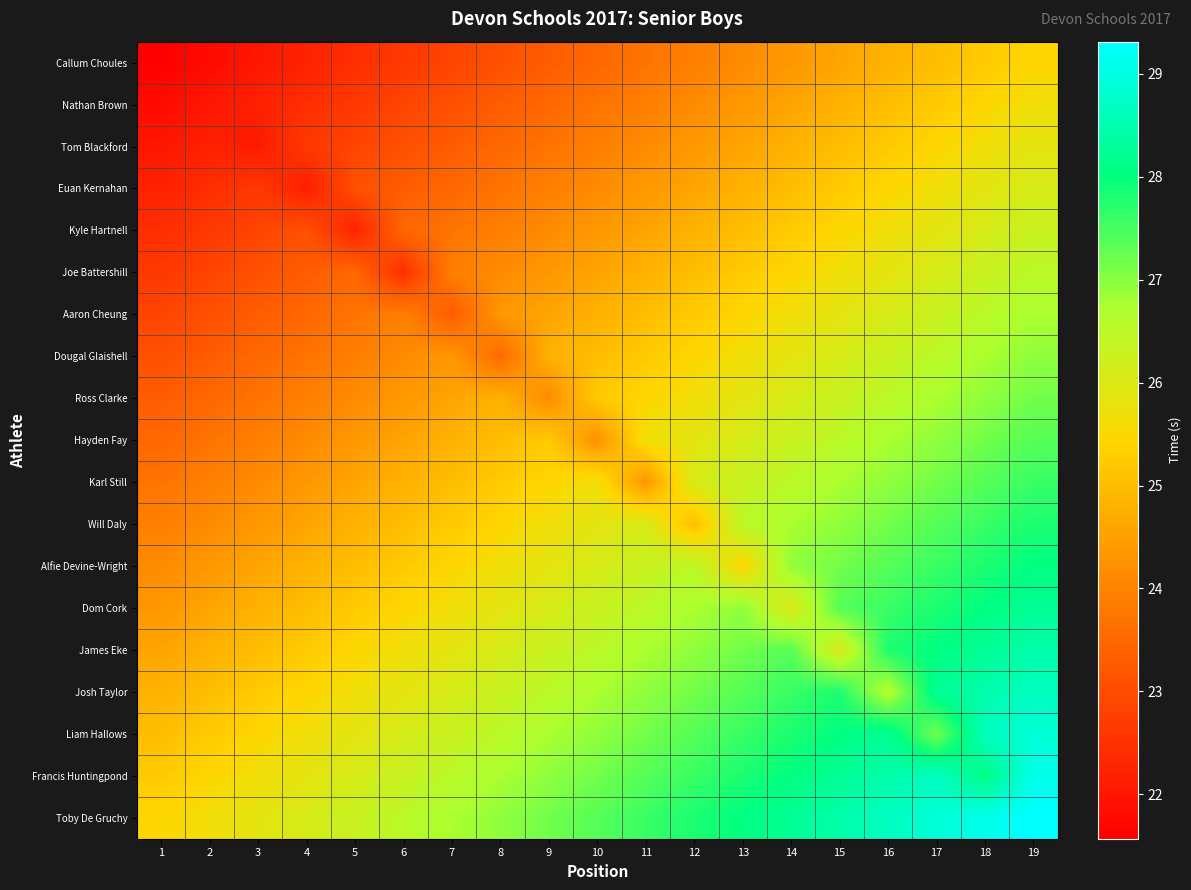

Reading right to left, transcribe all the data shown in this chart.

Callum Choules: 19=25.4	18=25.2	17=25.0	16=24.8	15=24.6	14=24.4	13=24.1	12=23.9	11=23.7	10=23.5	9=23.3	8=23.1	7=22.9	6=22.6	5=22.4	4=22.2	3=22.0	2=21.8	1=21.6
Nathan Brown: 19=25.7	18=25.4	17=25.2	16=25.0	15=24.8	14=24.6	13=24.4	12=24.1	11=23.9	10=23.7	9=23.5	8=23.3	7=23.1	6=22.9	5=22.6	4=22.4	3=22.2	2=22.0	1=21.8
Tom Blackford: 19=25.9	18=25.7	17=25.4	16=25.2	15=25.0	14=24.8	13=24.6	12=24.4	11=24.1	10=23.9	9=23.7	8=23.5	7=23.3	6=23.1	5=22.9	4=22.6	3=22.1	2=22.2	1=22.0
Euan Kernahan: 19=26.1	18=25.9	17=25.7	16=25.4	15=25.2	14=25.0	13=24.8	12=24.6	11=24.4	10=24.1	9=23.9	8=23.7	7=23.5	6=23.3	5=23.1	4=22.2	3=22.6	2=22.4	1=22.2
Kyle Hartnell: 19=26.3	18=26.1	17=25.9	16=25.7	15=25.4	14=25.2	13=25.0	12=24.8	11=24.6	10=24.4	9=24.1	8=23.9	7=23.7	6=23.5	5=22.2	4=23.1	3=22.9	2=22.6	1=22.4
Joe Battershill: 19=26.5	18=26.3	17=26.1	16=25.9	15=25.7	14=25.4	13=25.2	12=25.0	11=24.8	10=24.6	9=24.4	8=24.1	7=23.9	6=22.5	5=23.5	4=23.3	3=23.1	2=22.9	1=22.6
Aaron Cheung: 19=26.7	18=26.5	17=26.3	16=26.1	15=25.9	14=25.7	13=25.4	12=25.2	11=25.0	10=24.8	9=24.6	8=24.4	7=23.3	6=23.9	5=23.7	4=23.5	3=23.3	2=23.1	1=22.9
Dougal Glaishell: 19=26.9	18=26.7	17=26.5	16=26.3	15=26.1	14=25.9	13=25.7	12=25.4	11=25.2	10=25.0	9=24.8	8=23.6	7=24.4	6=24.1	5=23.9	4=23.7	3=23.5	2=23.3	1=23.1
Ross Clarke: 19=27.2	18=26.9	17=26.7	16=26.5	15=26.3	14=26.1	13=25.9	12=25.7	11=25.4	10=25.2	9=24.2	8=24.8	7=24.6	6=24.4	5=24.1	4=23.9	3=23.7	2=23.5	1=23.3
Hayden Fay: 19=27.4	18=27.2	17=26.9	16=26.7	15=26.5	14=26.3	13=26.1	12=25.9	11=25.7	10=24.2	9=25.2	8=25.0	7=24.8	6=24.6	5=24.4	4=24.1	3=23.9	2=23.7	1=23.5
Karl Still: 19=27.6	18=27.4	17=27.2	16=26.9	15=26.7	14=26.5	13=26.3	12=26.1	11=24.3	10=25.7	9=25.4	8=25.2	7=25.0	6=24.8	5=24.6	4=24.4	3=24.1	2=23.9	1=23.7
Will Daly: 19=27.8	18=27.6	17=27.4	16=27.2	15=26.9	14=26.7	13=26.5	12=25.0	11=26.1	10=25.9	9=25.7	8=25.4	7=25.2	6=25.0	5=24.8	4=24.6	3=24.4	2=24.1	1=23.9
Alfie Devine-Wright: 19=28.0	18=27.8	17=27.6	16=27.4	15=27.2	14=26.9	13=25.5	12=26.5	11=26.3	10=26.1	9=25.9	8=25.7	7=25.4	6=25.2	5=25.0	4=24.8	3=24.6	2=24.4	1=24.1
Dom Cork: 19=28.2	18=28.0	17=27.8	16=27.6	15=27.4	14=26.0	13=26.9	12=26.7	11=26.5	10=26.3	9=26.1	8=25.9	7=25.7	6=25.4	5=25.2	4=25.0	3=24.8	2=24.6	1=24.4
James Eke: 19=28.4	18=28.2	17=28.0	16=27.8	15=26.1	14=27.4	13=27.2	12=26.9	11=26.7	10=26.5	9=26.3	8=26.1	7=25.9	6=25.7	5=25.4	4=25.2	3=25.0	2=24.8	1=24.6
Josh Taylor: 19=28.7	18=28.4	17=28.2	16=26.6	15=27.8	14=27.6	13=27.4	12=27.2	11=26.9	10=26.7	9=26.5	8=26.3	7=26.1	6=25.9	5=25.7	4=25.4	3=25.2	2=25.0	1=24.8
Liam Hallows: 19=28.9	18=28.7	17=27.2	16=28.2	15=28.0	14=27.8	13=27.6	12=27.4	11=27.2	10=26.9	9=26.7	8=26.5	7=26.3	6=26.1	5=25.9	4=25.7	3=25.4	2=25.2	1=25.0
Francis Huntingpond: 19=29.1	18=28.1	17=28.7	16=28.4	15=28.2	14=28.0	13=27.8	12=27.6	11=27.4	10=27.2	9=26.9	8=26.7	7=26.5	6=26.3	5=26.1	4=25.9	3=25.7	2=25.4	1=25.2
Toby De Gruchy: 19=29.3	18=29.1	17=28.9	16=28.7	15=28.4	14=28.2	13=28.0	12=27.8	11=27.6	10=27.4	9=27.2	8=26.9	7=26.7	6=26.5	5=26.3	4=26.1	3=25.9	2=25.7	1=25.4